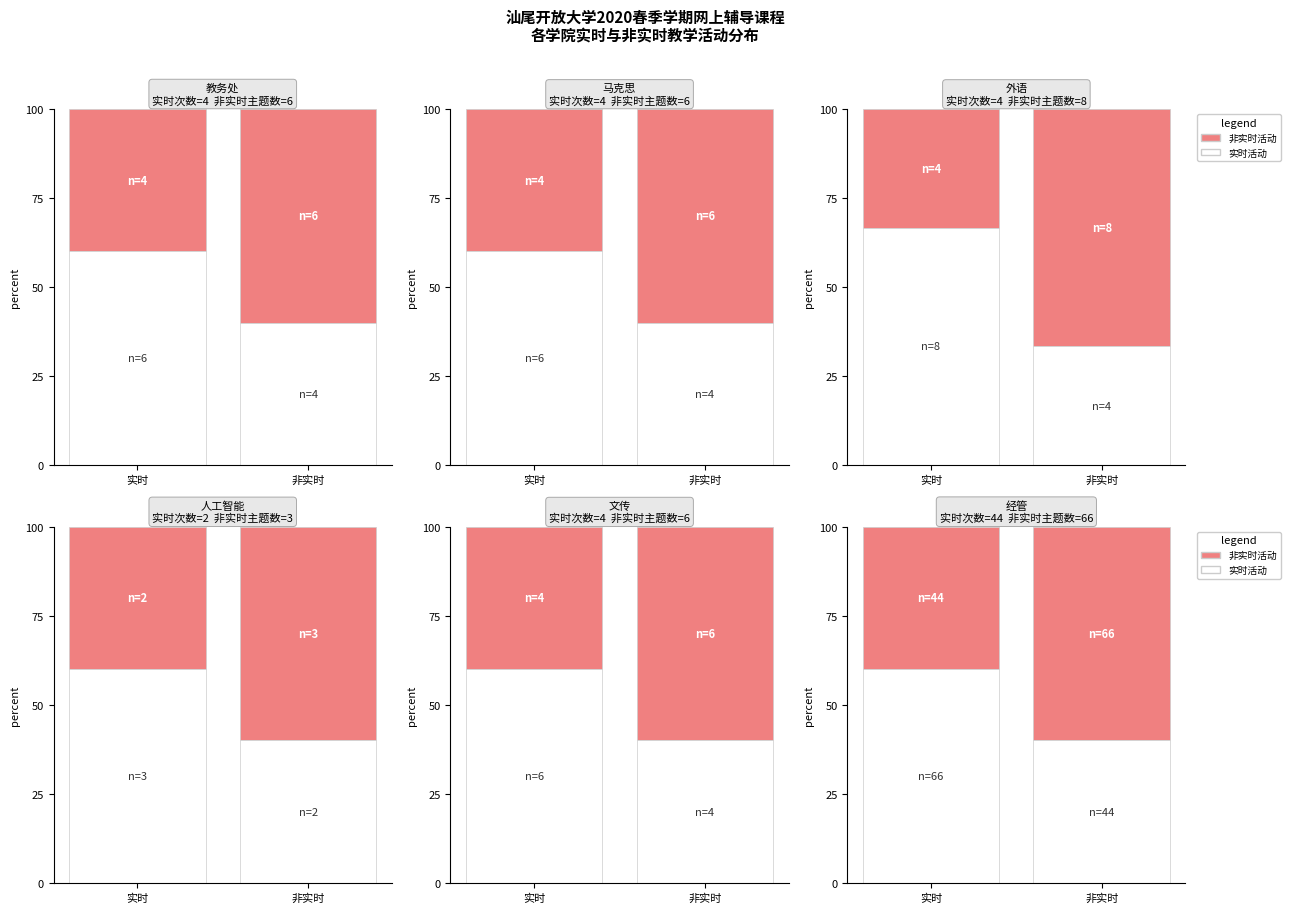

True or false: 非实时活动 has a value of 26 at 非实时.

False